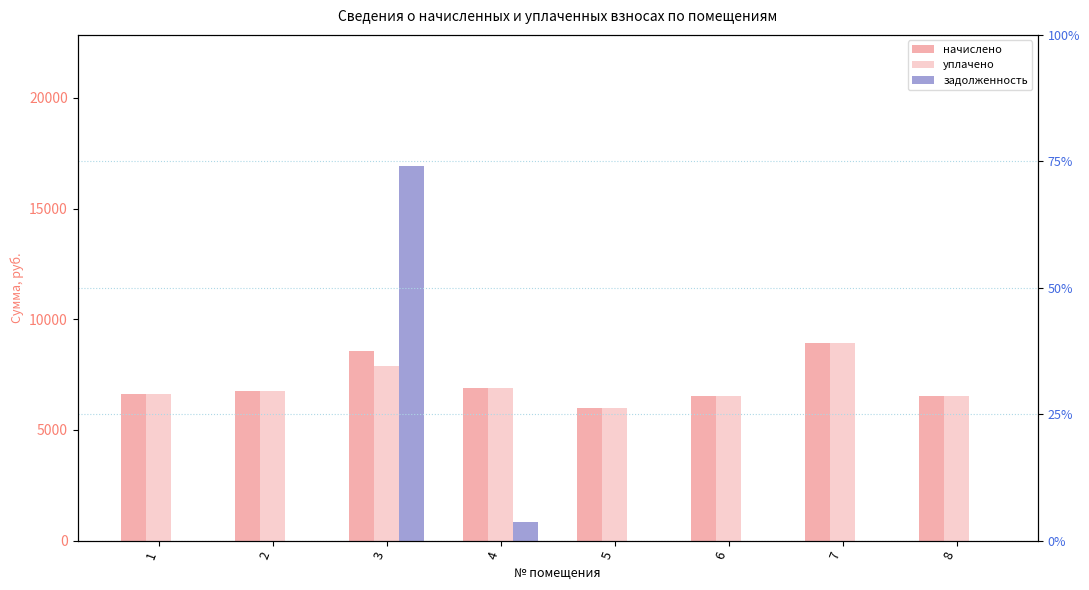

What are all the series names shown in the legend?

начислено, уплачено, задолженность